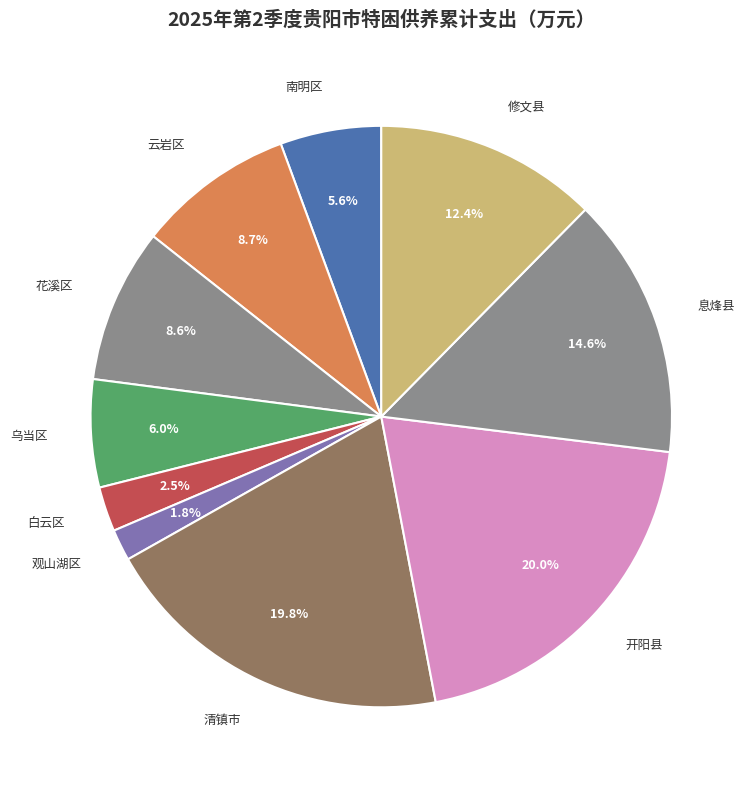

Count the number of slices in the pie.

10